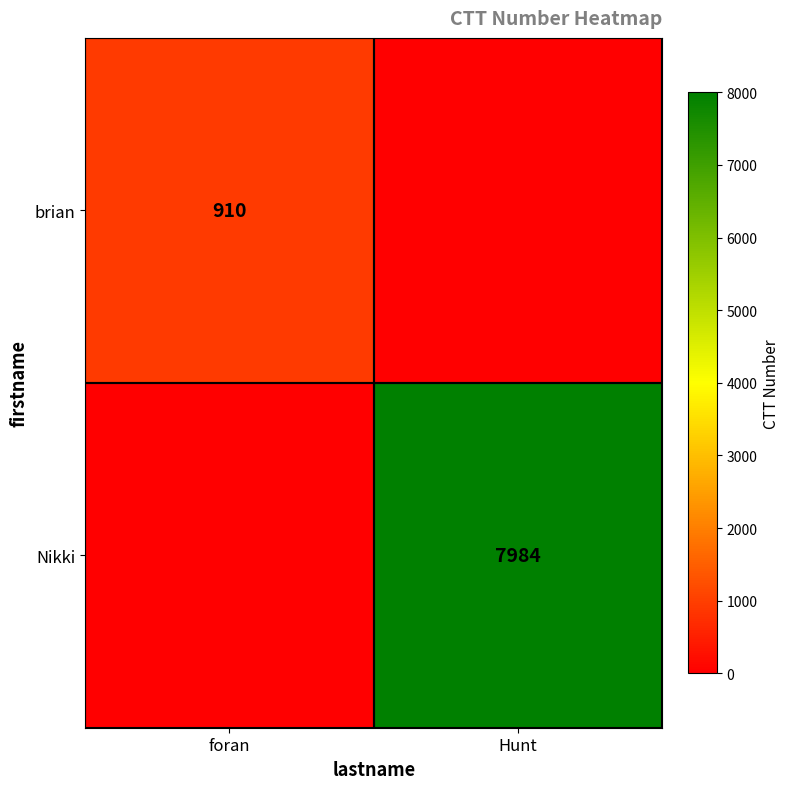

True or false: brian has a value of 1574 at foran.

False